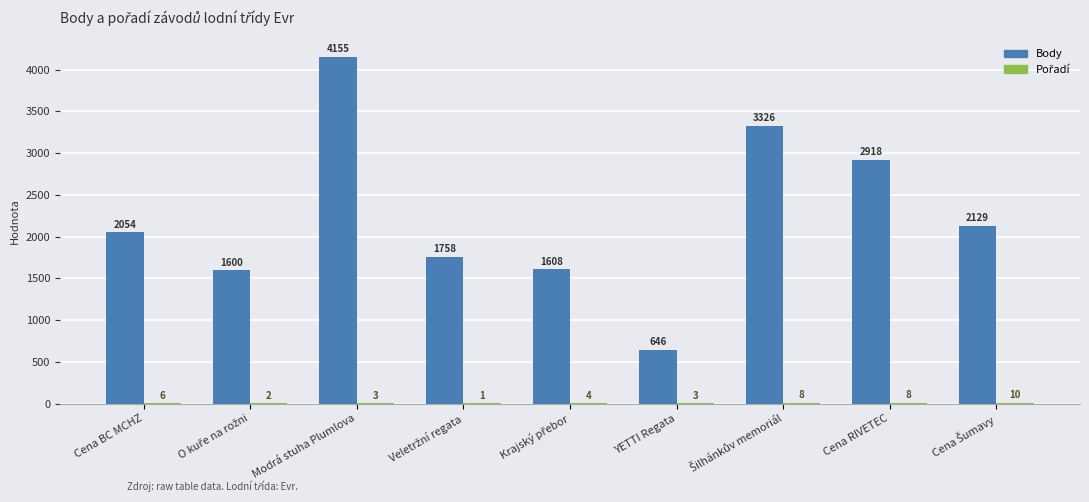

What is the greatest value displayed?

4155